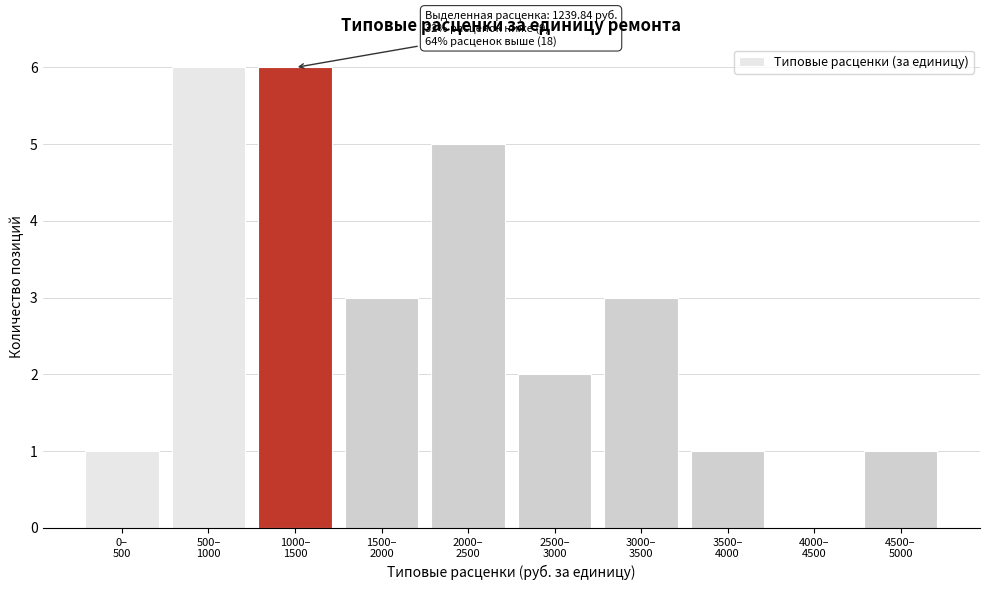

What is the sum of all values?

28